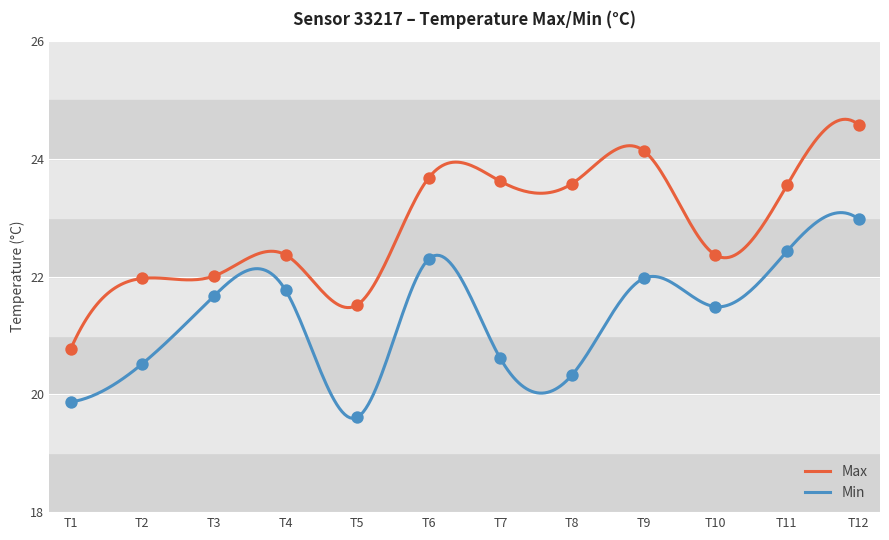

Which series has the largest Y range (max minus min)?

Max